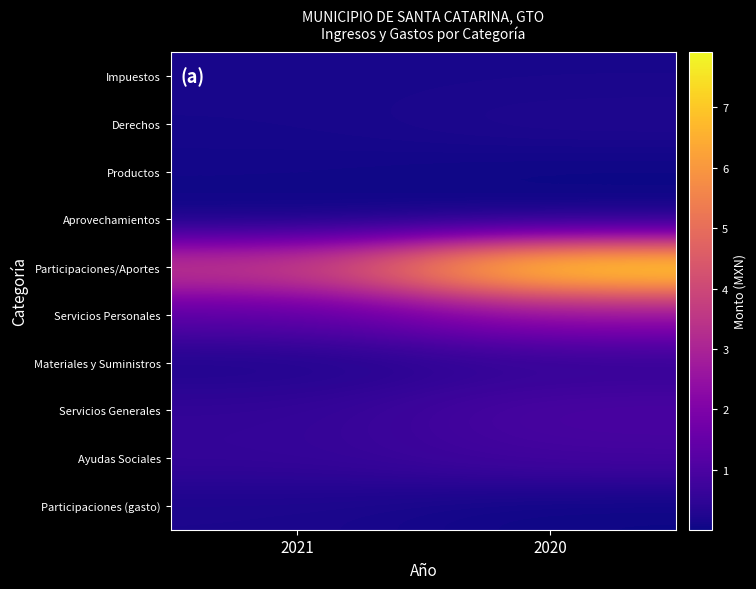

Which series has the largest range (max minus min)?

Participaciones/Aportes